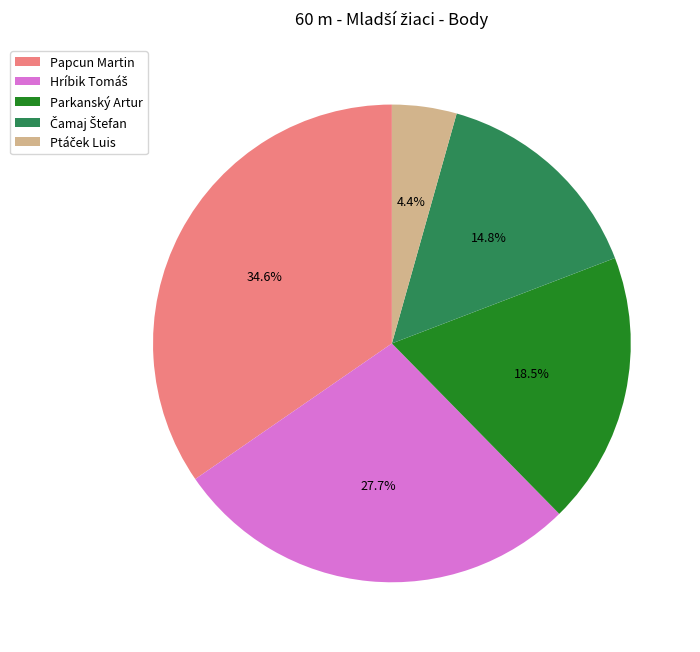

Combined, do Papcun Martin and Parkanský Artur account for over 50%?

Yes